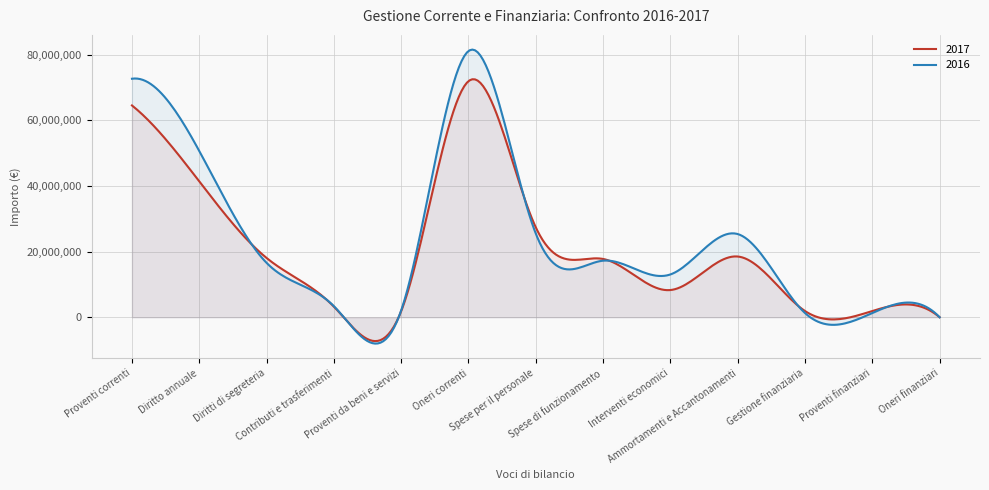

List the series in order of their overall mean, highest first.

2016, 2017